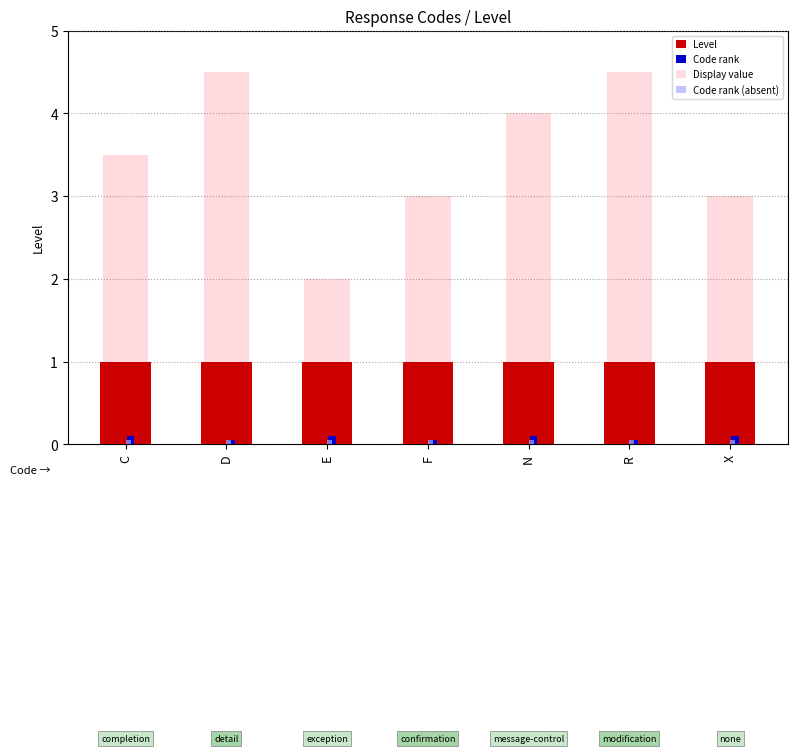

What is the total value across all series at R?

5.6